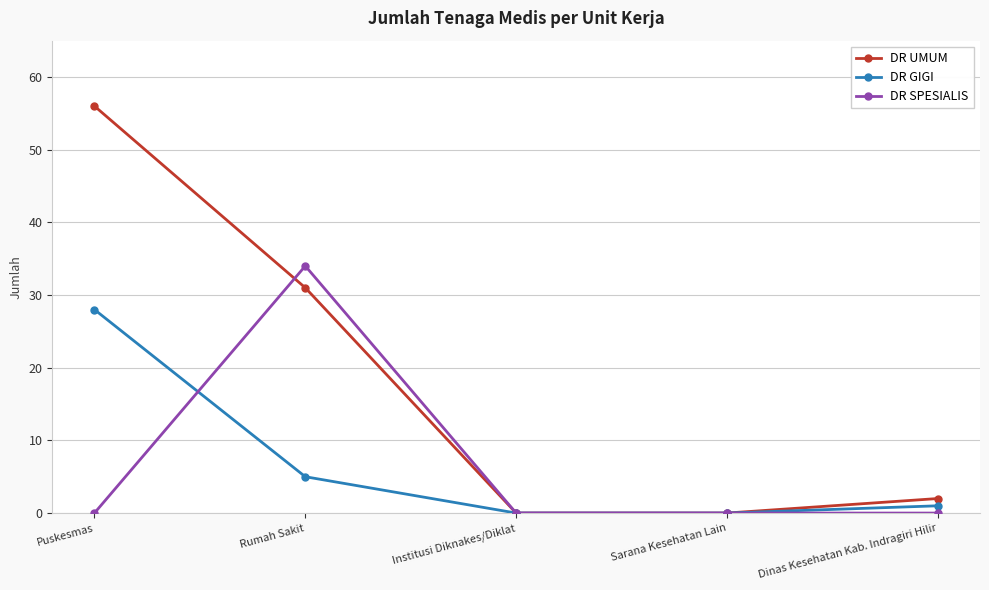

Which series has the largest total across all categories?

DR UMUM